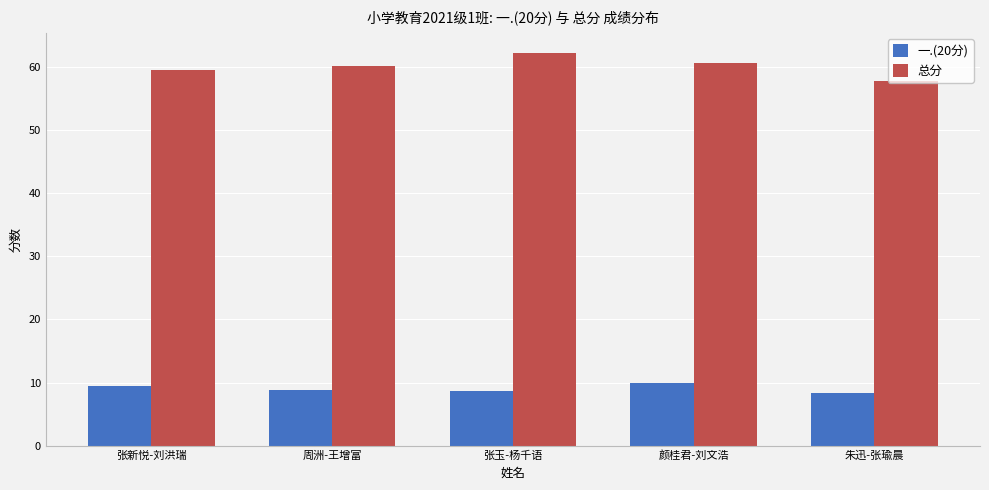

What is the difference between the 一.(20分) values at 朱迅-张瑜晨 and 周洲-王增富?

0.5